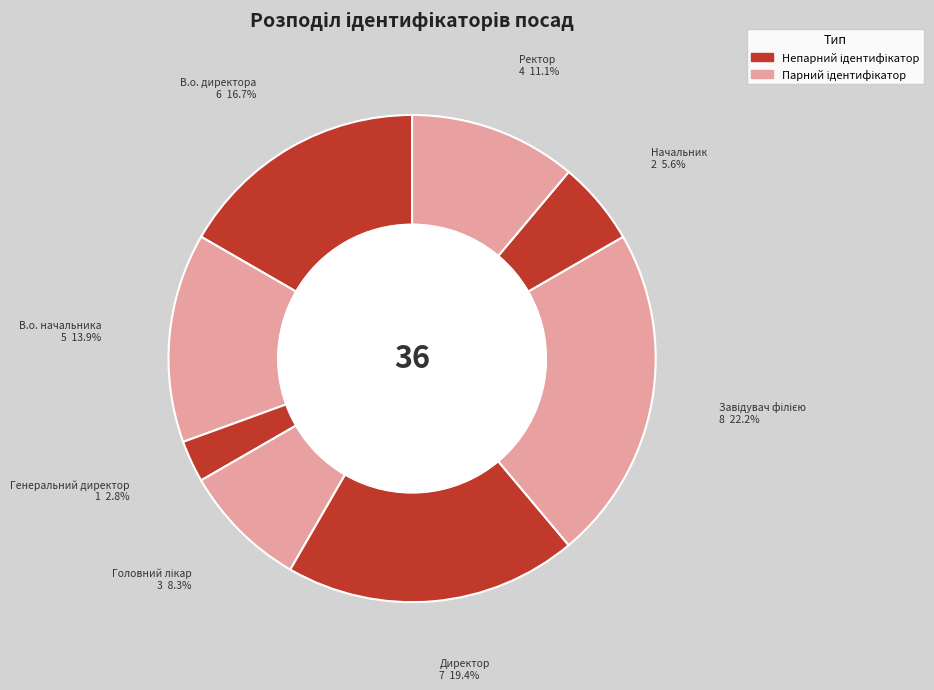

Is there any slice that represents more than half of the pie?

No